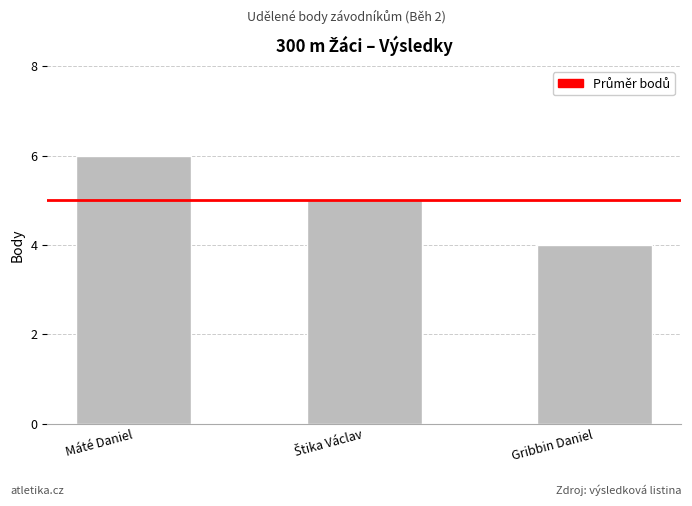

Between Gribbin Daniel and Máté Daniel, which is larger?

Máté Daniel